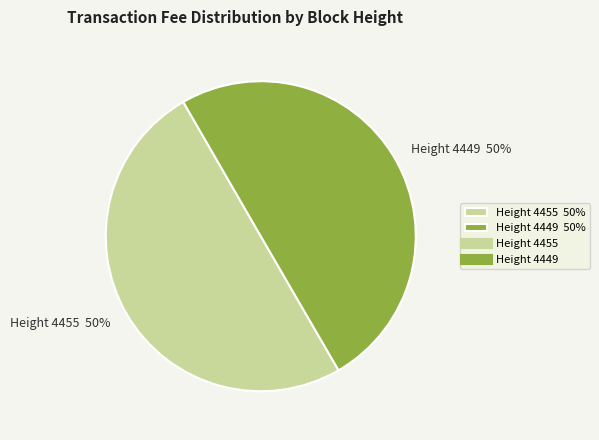

How many segments does this pie chart have?

2